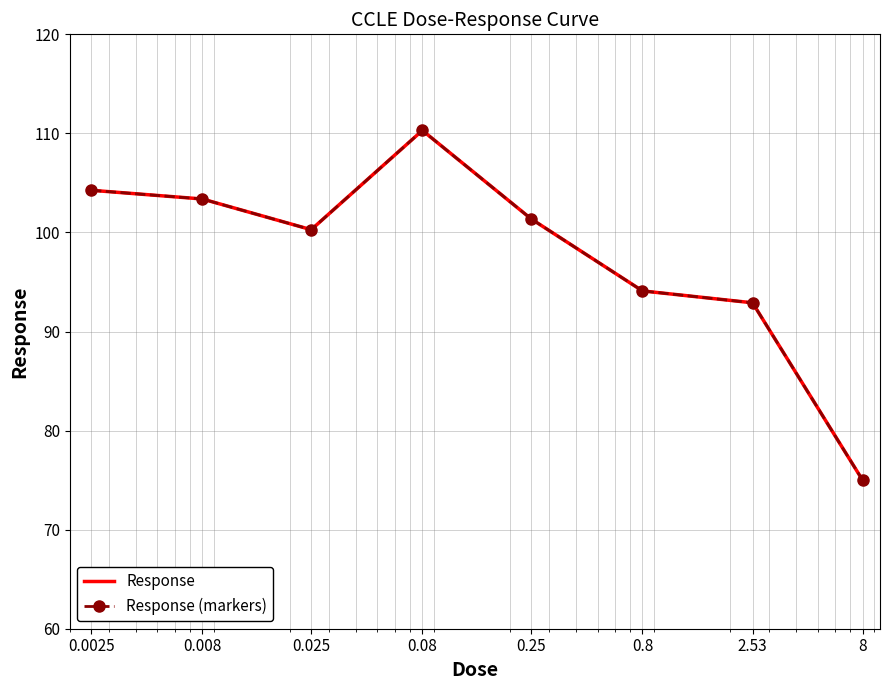

What is the average value of the Response (markers) series?

97.7